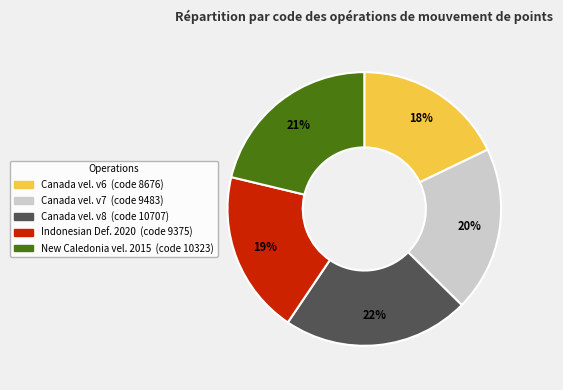

Is there a majority slice in this chart?

No